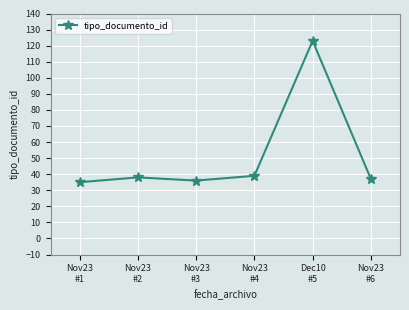

Reading left to right, what are all the values shown in this chart?

Nov23
#1=35	Nov23
#2=38	Nov23
#3=36	Nov23
#4=39	Dec10
#5=123	Nov23
#6=37